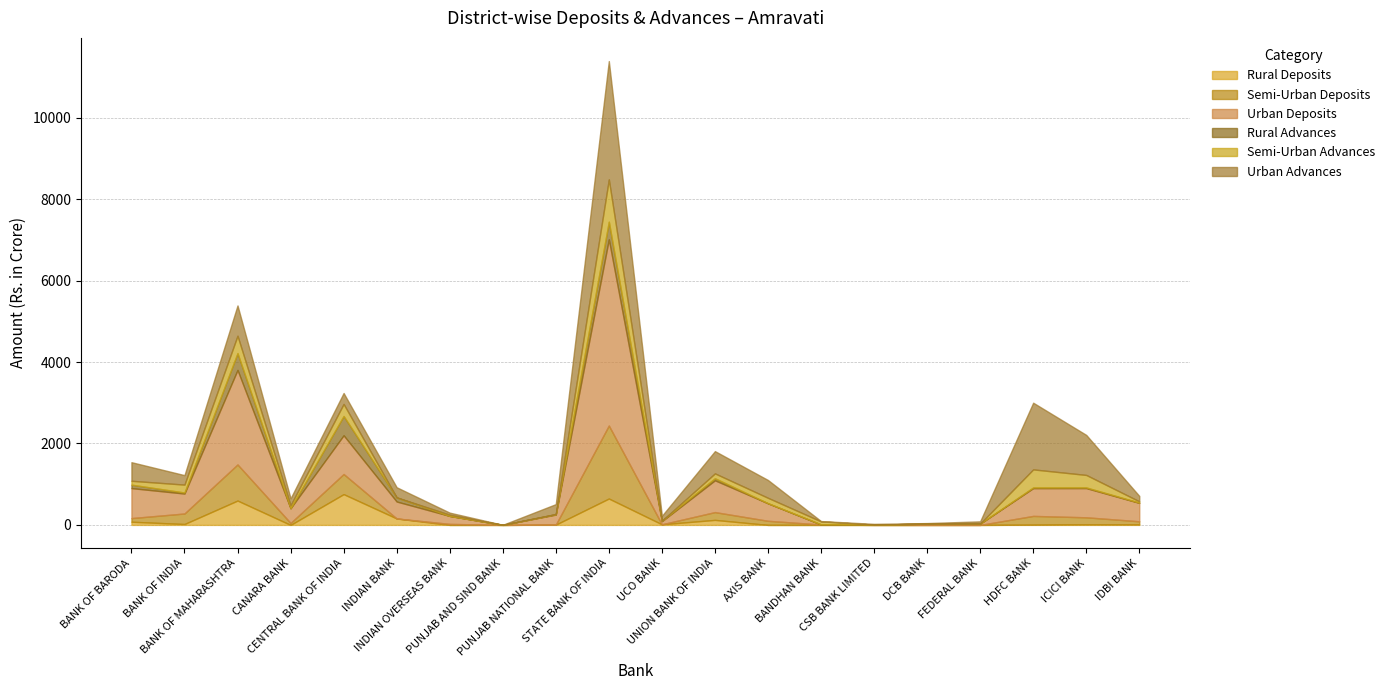

Does the chart display data point markers on the line(s)?

No